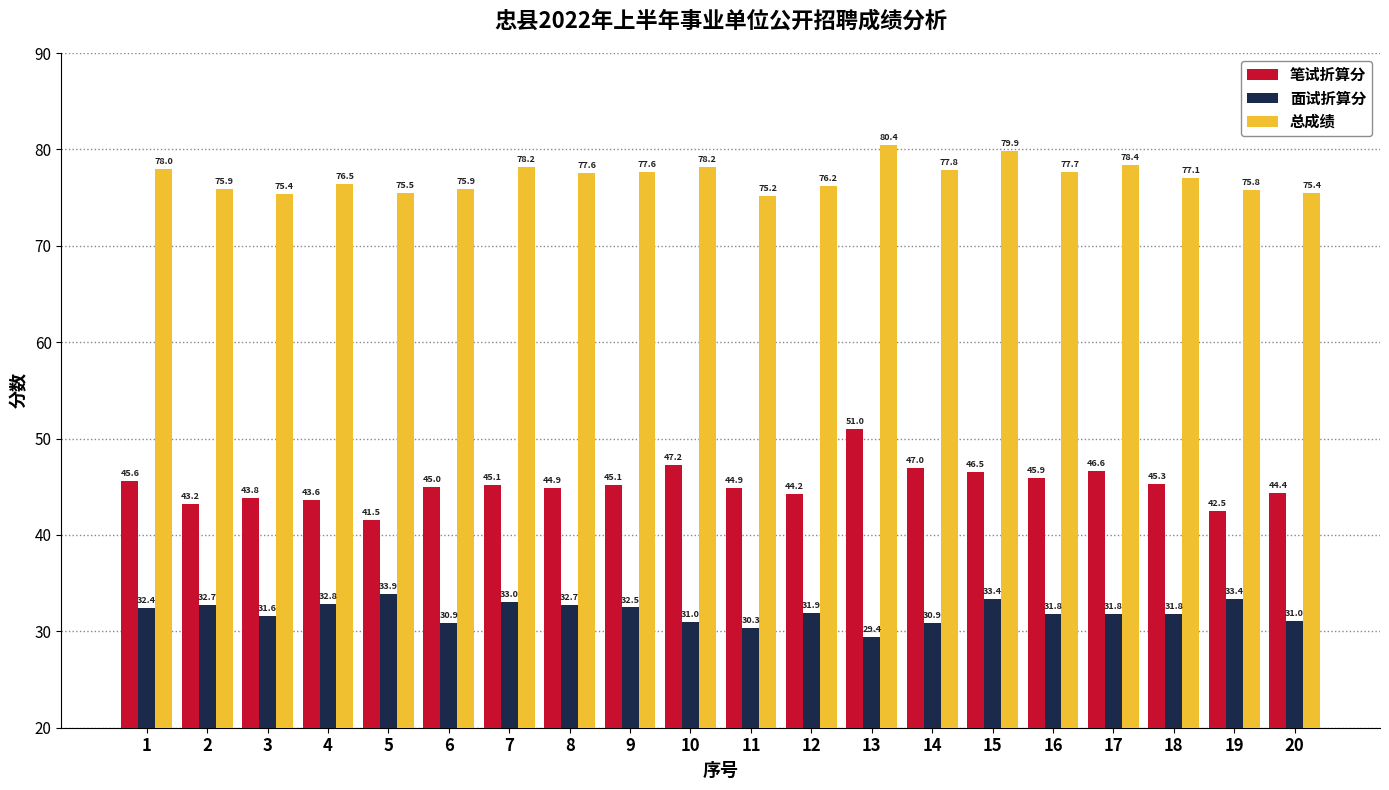

What is the difference between the second highest and second lowest values in the 总成绩 series?

4.5